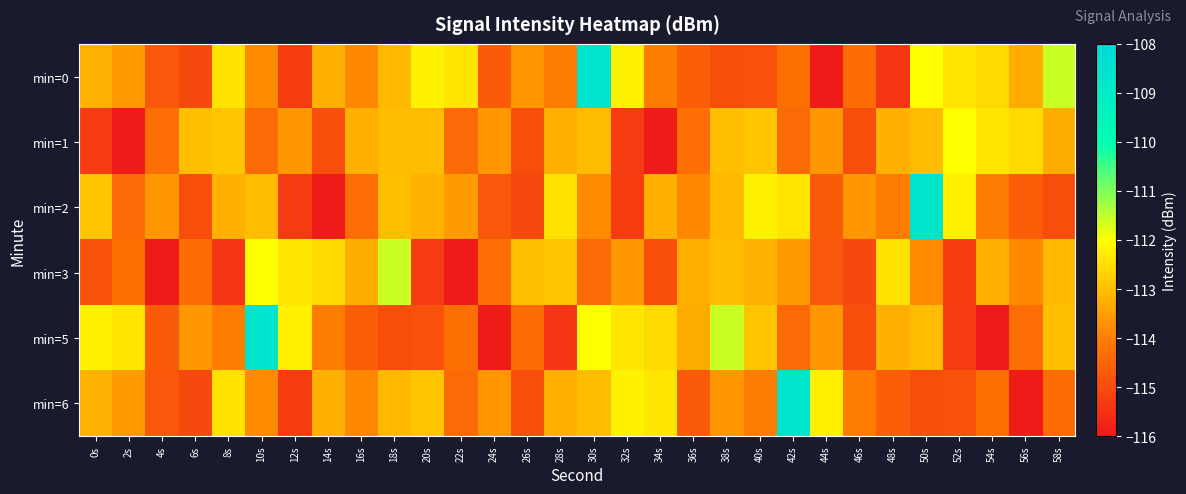

What is the spread (max minus min) of values at 28s?

3.0